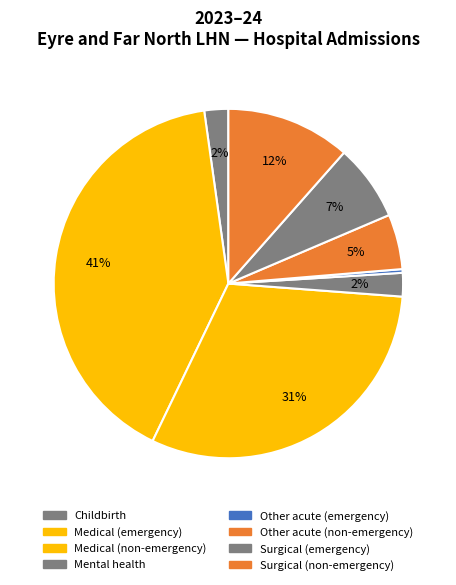

Does any single category account for the majority?

No